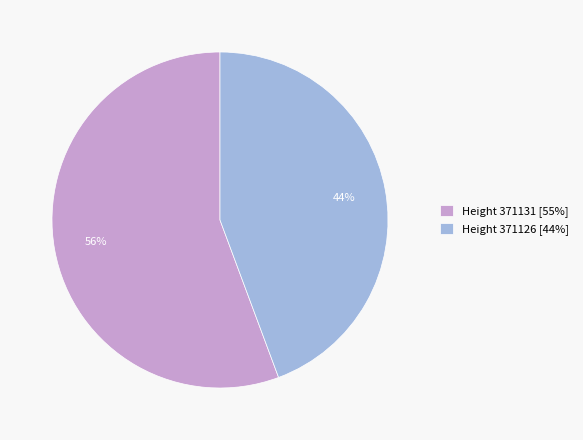

To the nearest percent, what is the combined percentage of Height 371131 and Height 371126?

100%